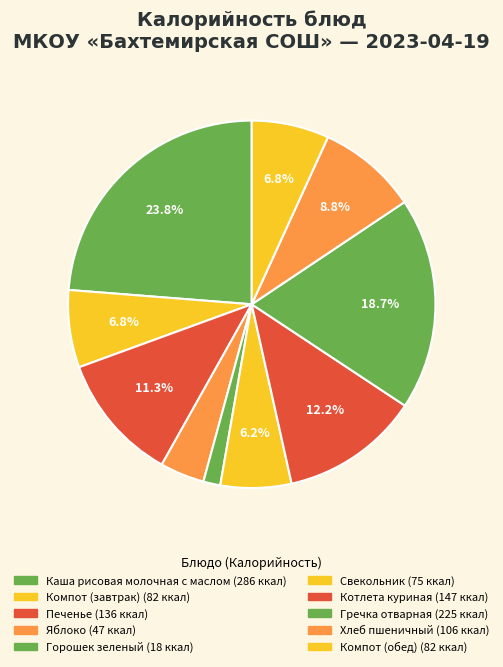

What percentage is the Печенье slice, to the nearest percent?

11%